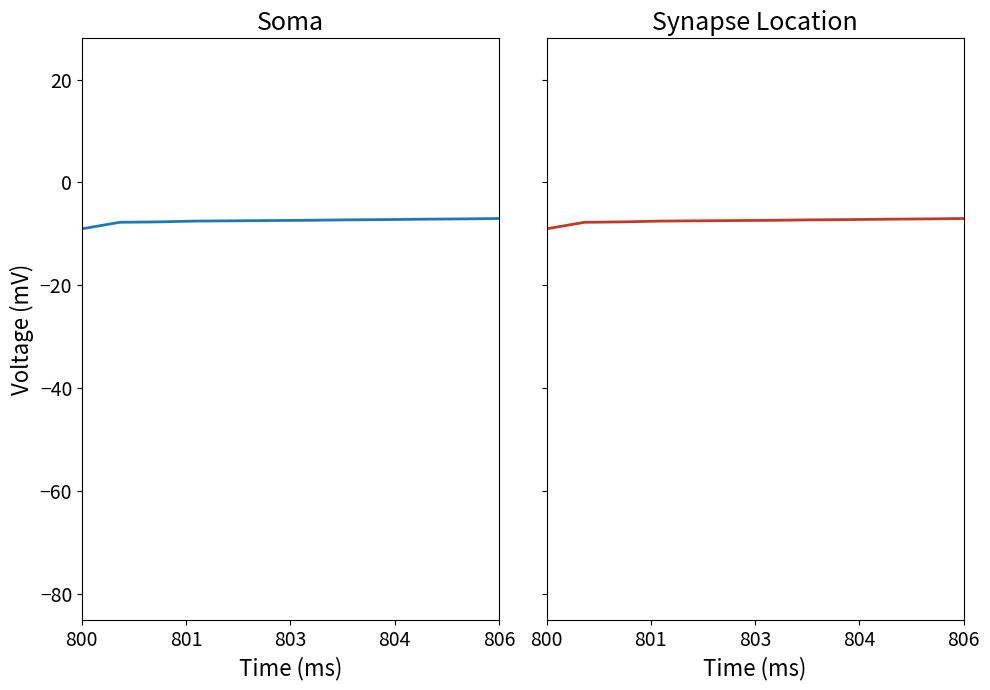

What is the greatest value displayed?

-7.0